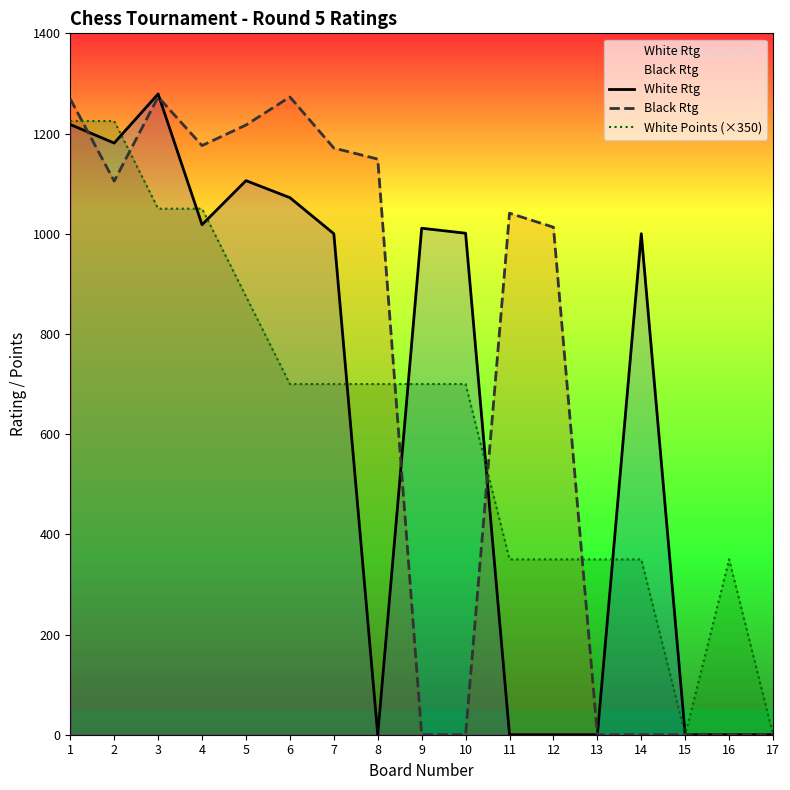

Rank the series by their maximum value, from highest to lowest.

White Rtg, Black Rtg, White Points (×350)